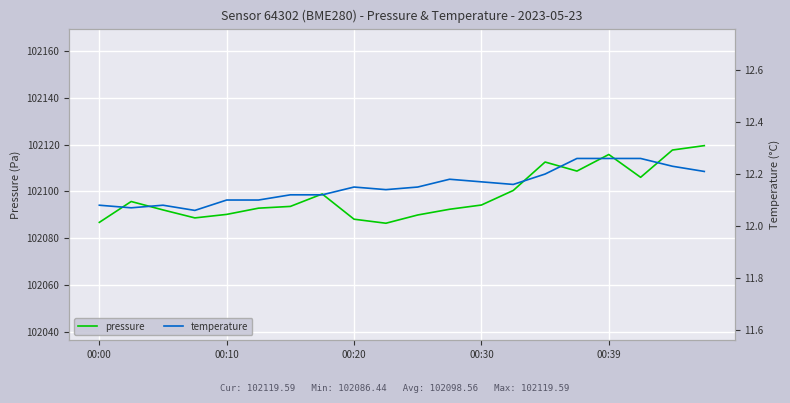

What is the maximum value for pressure?

102119.6